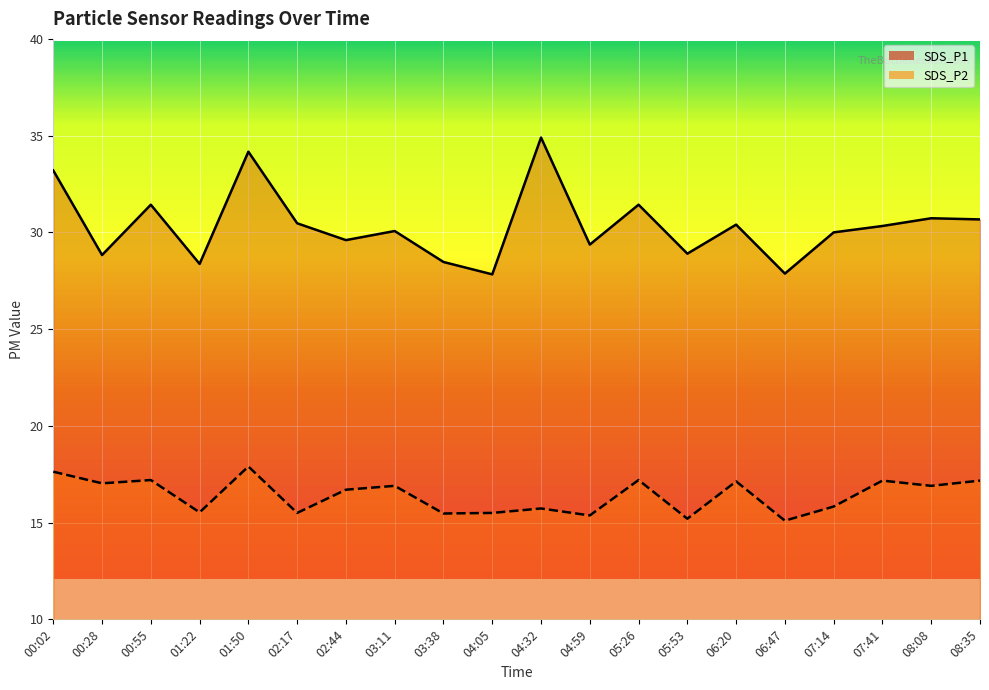

True or false: SDS_P1 and SDS_P2 cross at least once.

False